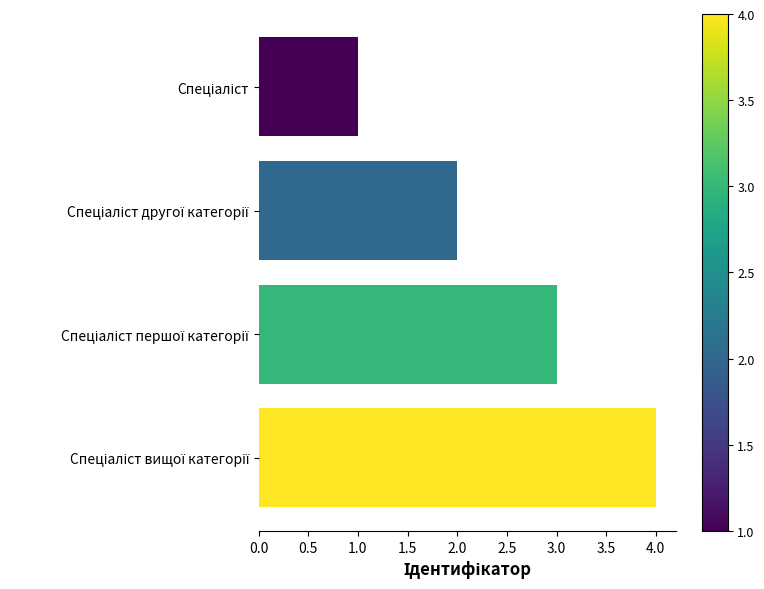

How many values are below 3?

2